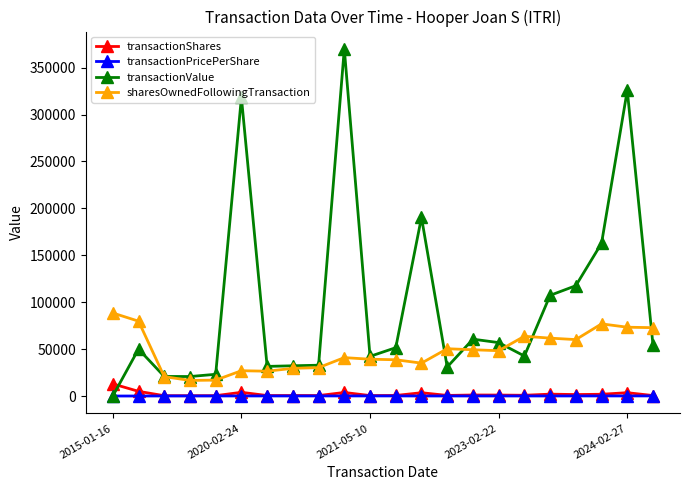

Which series has the widest spread of values?

transactionValue